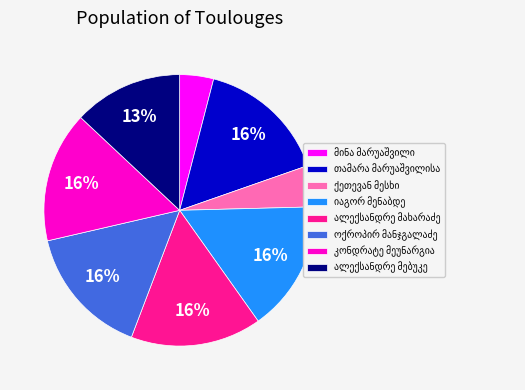

To the nearest percent, what is the difference between the largest and smallest slice percentages?

12%